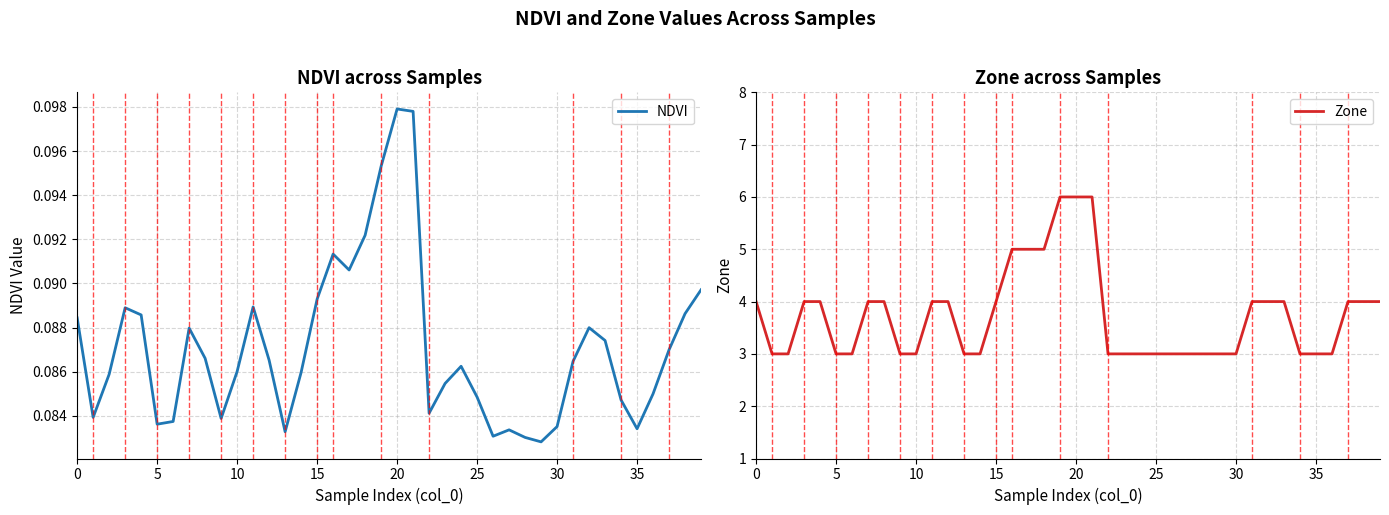

Is it true that Zone equals 6.0 at 19?

True